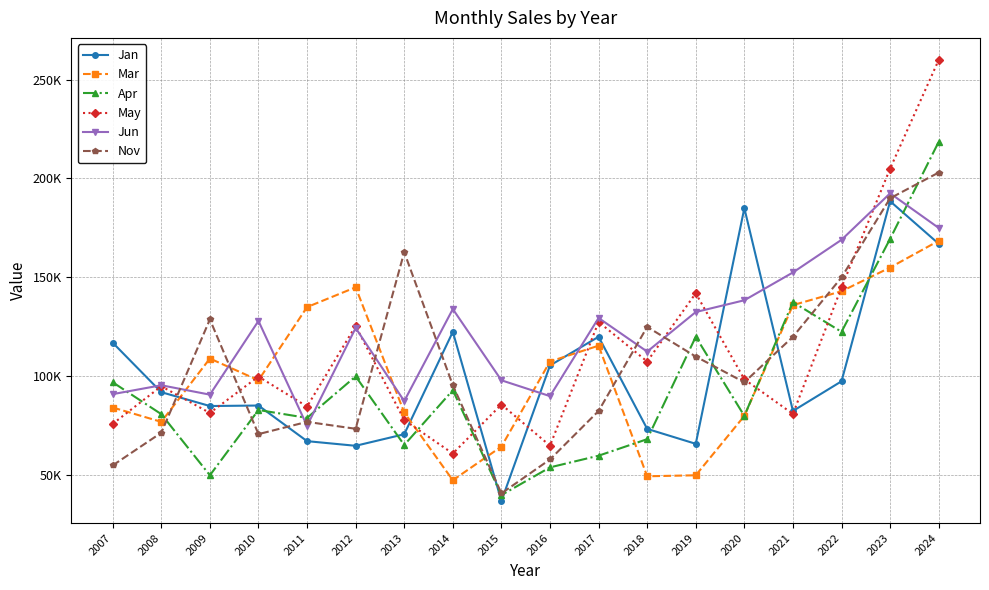

In Jun, how many points are higher than both neighbors (excluding endpoints)?

6